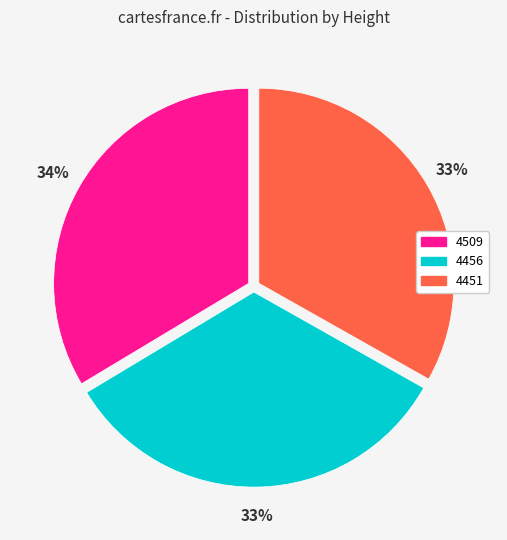

Is the sum of 4509 and 4451 greater than half?

Yes